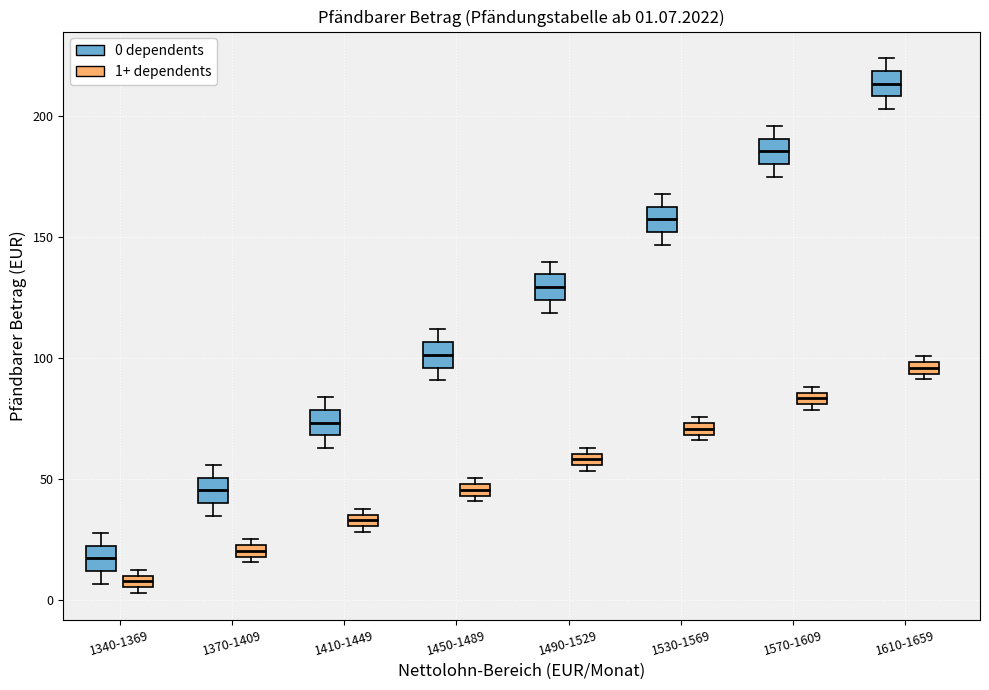

Which box has the highest median line?

1610-1659 (0 dependents)